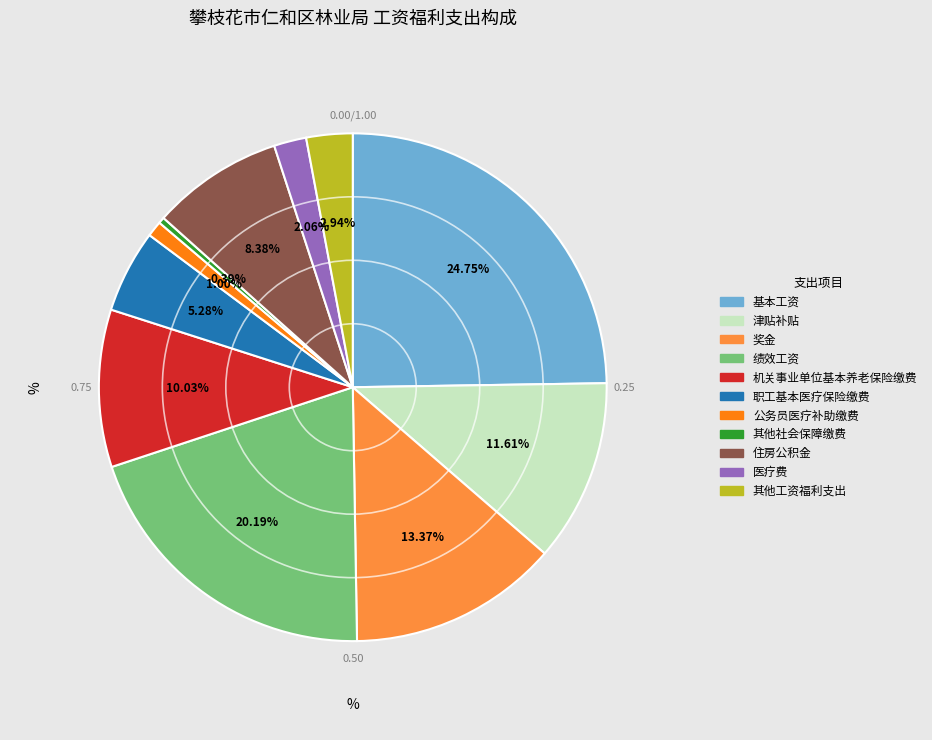

To the nearest percent, what is the average slice percentage?

9%